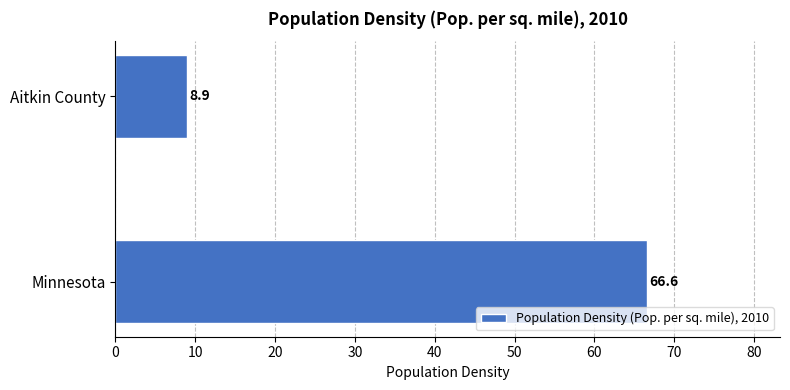

Are the bars grouped side by side (vs. stacked)?

No